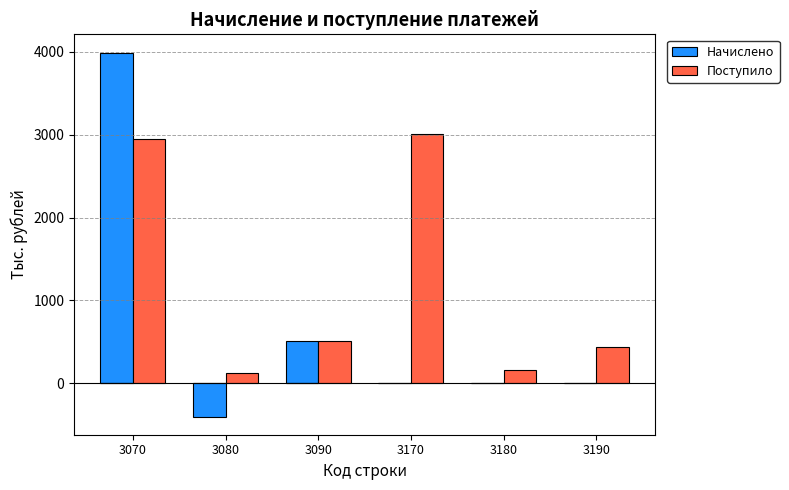

Count the number of data series in this chart.

2